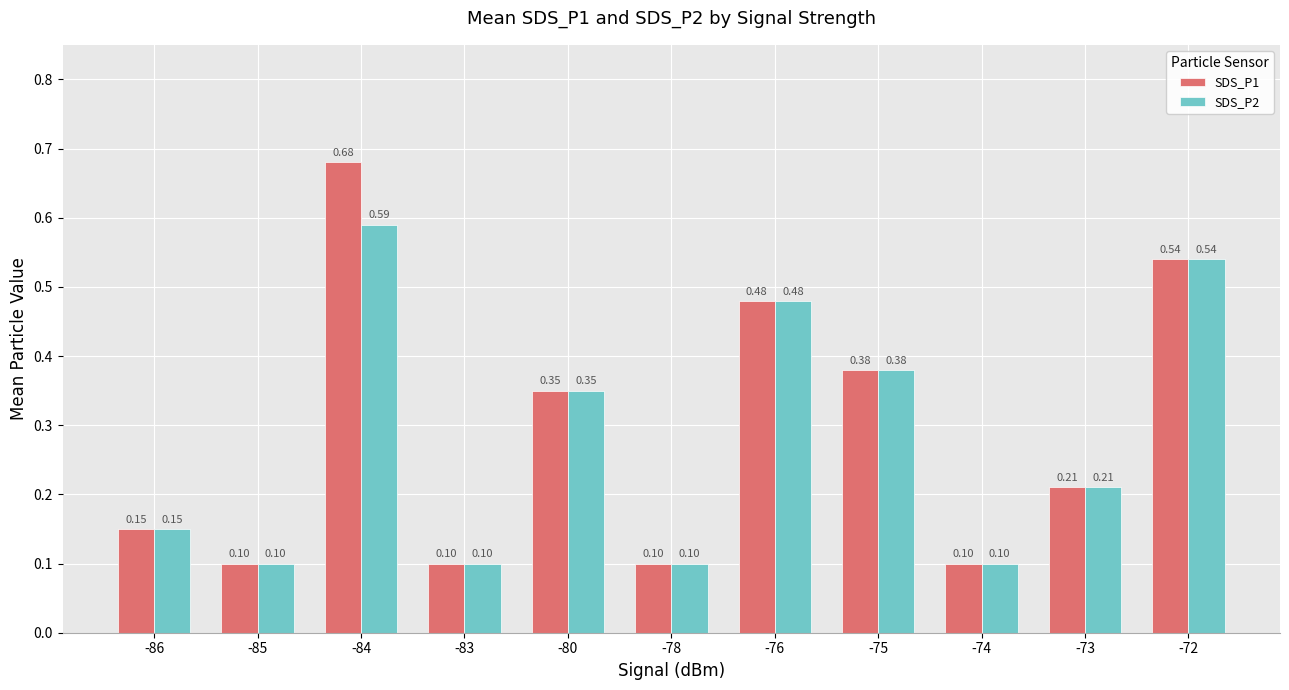

What are all the series names shown in the legend?

SDS_P1, SDS_P2